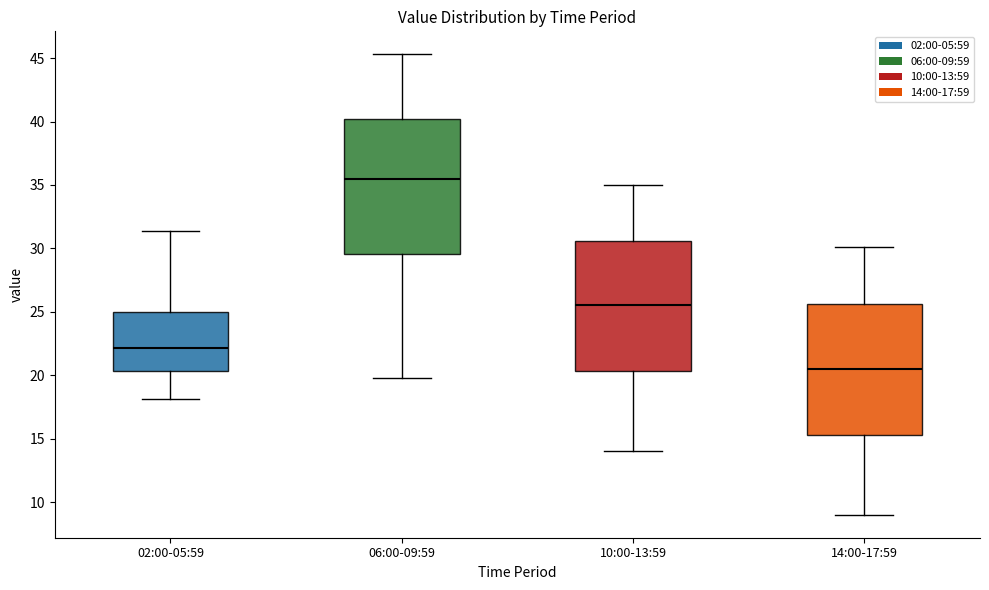

Reading left to right, transcribe this box plot: for each box, give where its median line is, the range the box spans, and where its two whiskers end, as read against the y-axis. The values are not printed on the chart, so give them approximately, as read against the axis.

02:00-05:59: median 22.0, box 20.5 to 25.0, whiskers 18.0 to 31.5
06:00-09:59: median 35.5, box 29.5 to 40.0, whiskers 20.0 to 45.5
10:00-13:59: median 25.5, box 20.5 to 30.5, whiskers 14.0 to 35.0
14:00-17:59: median 20.5, box 15.5 to 25.5, whiskers 9.0 to 30.0